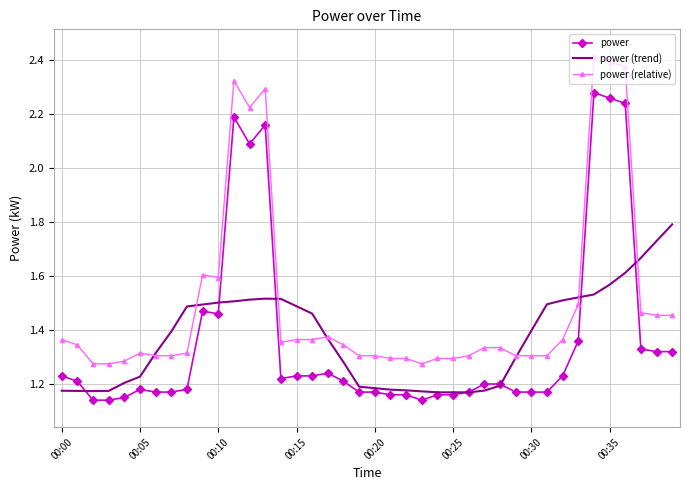

Which series has the largest total across all categories?

power (relative)